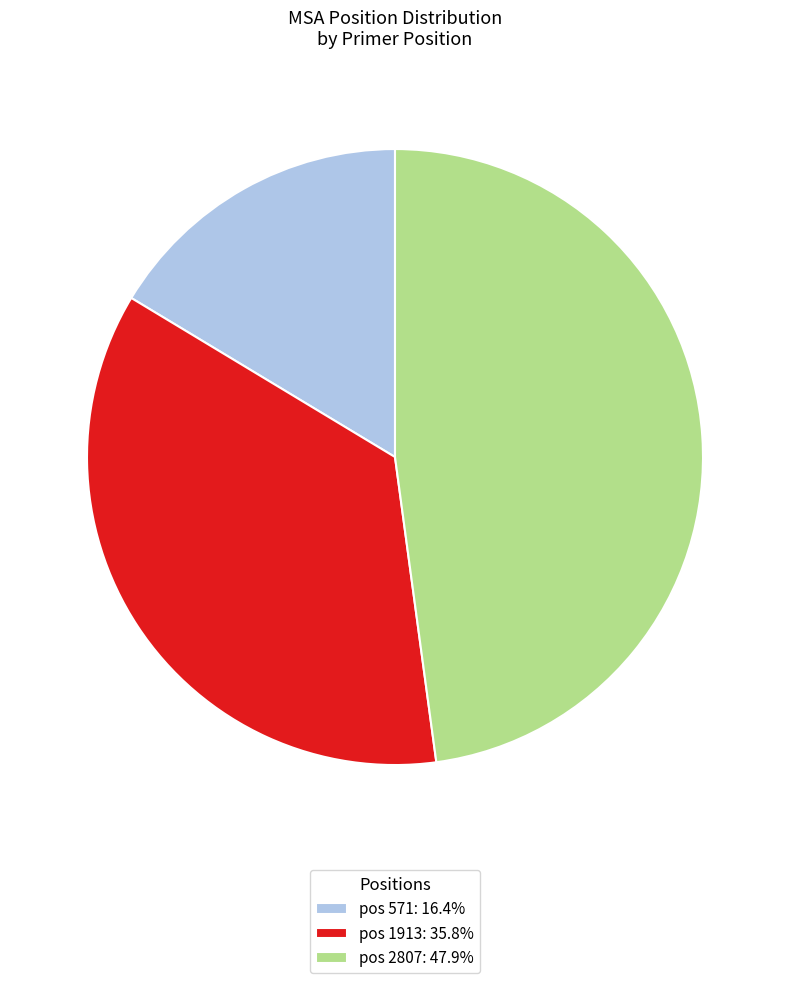

Does any single category account for the majority?

No